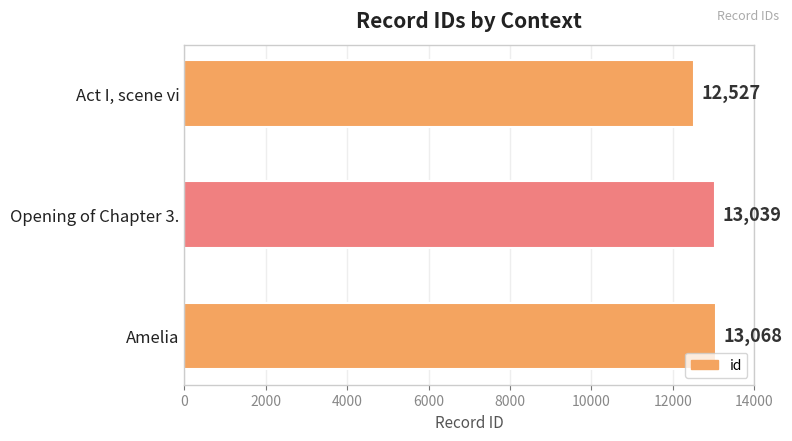

How many values are below 13039?

1